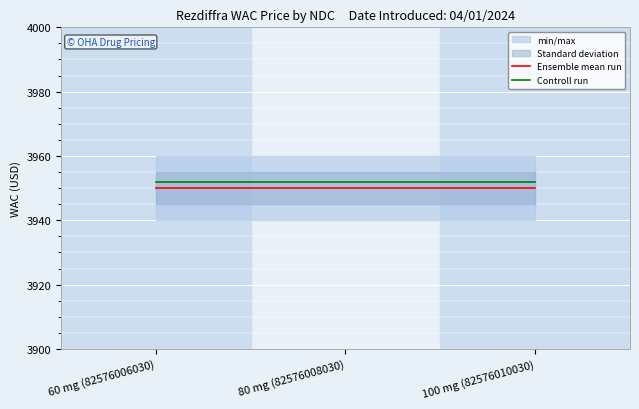

Reading right to left, list all the values displayed in this chart.

Ensemble mean run: 3950	3950	3950
Controll run: 3952	3952	3952